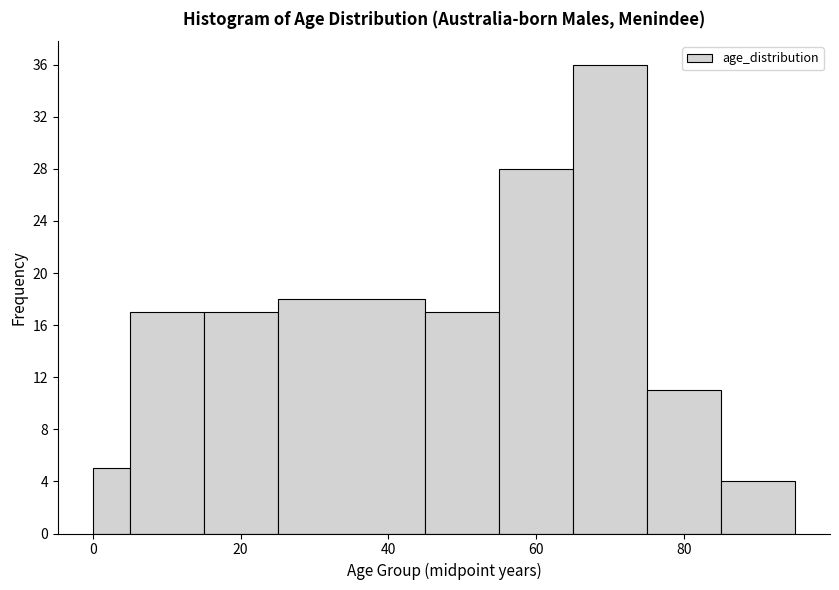

Read against the x-axis, roughly where is the centre of the tallest bar?

70